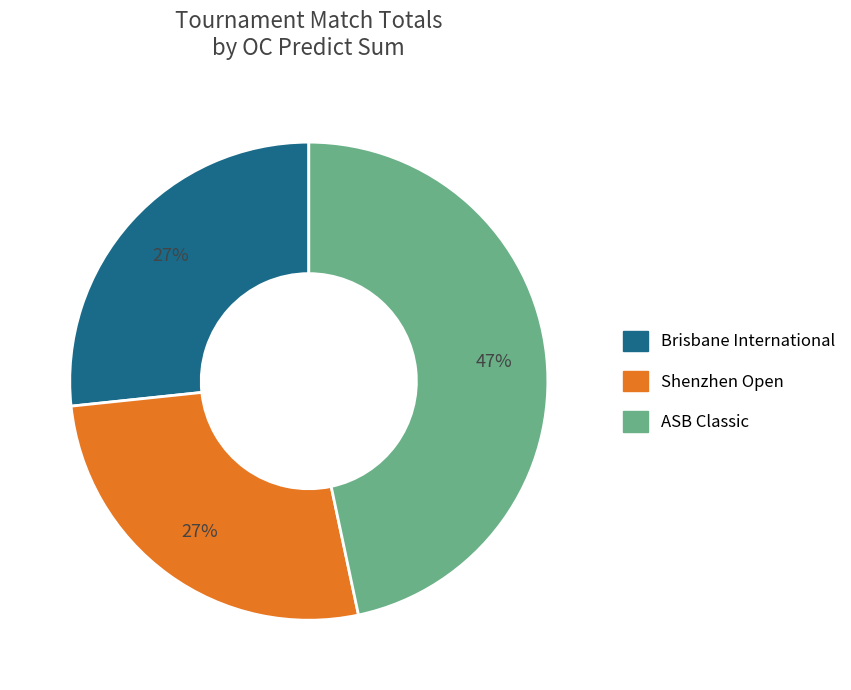

How many segments does this pie chart have?

3